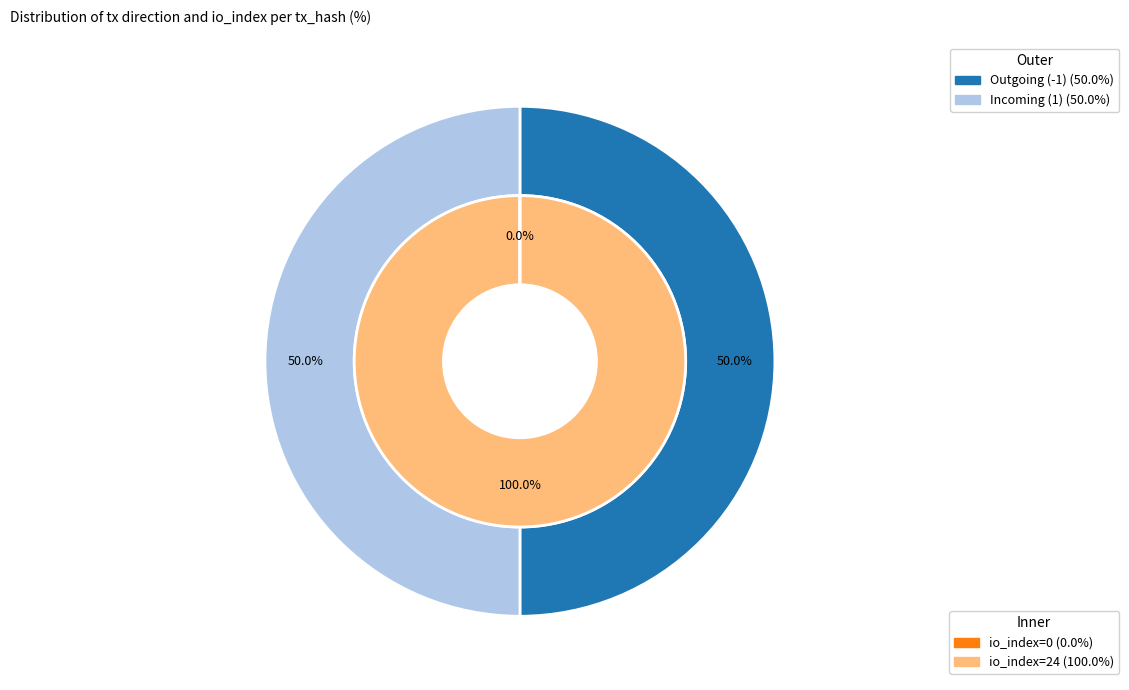

Do tx_hash_0 and tx_hash_1 together represent more than half of the pie?

Yes